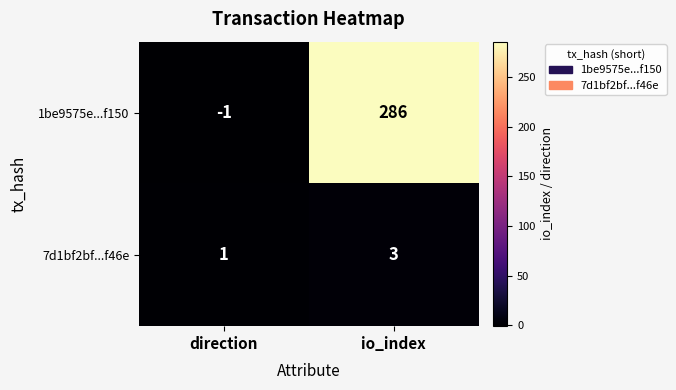

The 7d1bf2bf...f46e series shows 0 at direction. True or false?

False